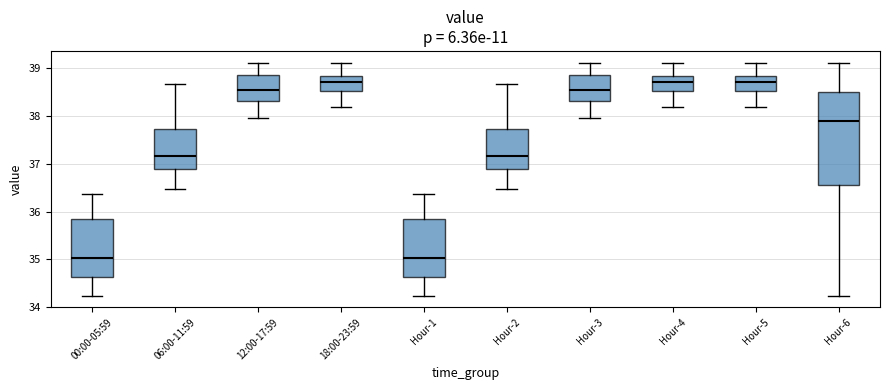

Reading left to right, read every box against the y-axis: the position of its median line, the range the box covers, and the ends of its whiskers. The values are not printed on the chart, so give them approximately, as read against the axis.

00:00-05:59: median 35.0, box 34.6 to 35.8, whiskers 34.2 to 36.4
06:00-11:59: median 37.2, box 36.9 to 37.7, whiskers 36.5 to 38.7
12:00-17:59: median 38.5, box 38.3 to 38.9, whiskers 38.0 to 39.1
18:00-23:59: median 38.7, box 38.5 to 38.8, whiskers 38.2 to 39.1
Hour-1: median 35.0, box 34.6 to 35.8, whiskers 34.2 to 36.4
Hour-2: median 37.2, box 36.9 to 37.7, whiskers 36.5 to 38.7
Hour-3: median 38.5, box 38.3 to 38.9, whiskers 38.0 to 39.1
Hour-4: median 38.7, box 38.5 to 38.8, whiskers 38.2 to 39.1
Hour-5: median 38.7, box 38.5 to 38.8, whiskers 38.2 to 39.1
Hour-6: median 37.9, box 36.5 to 38.5, whiskers 34.2 to 39.1